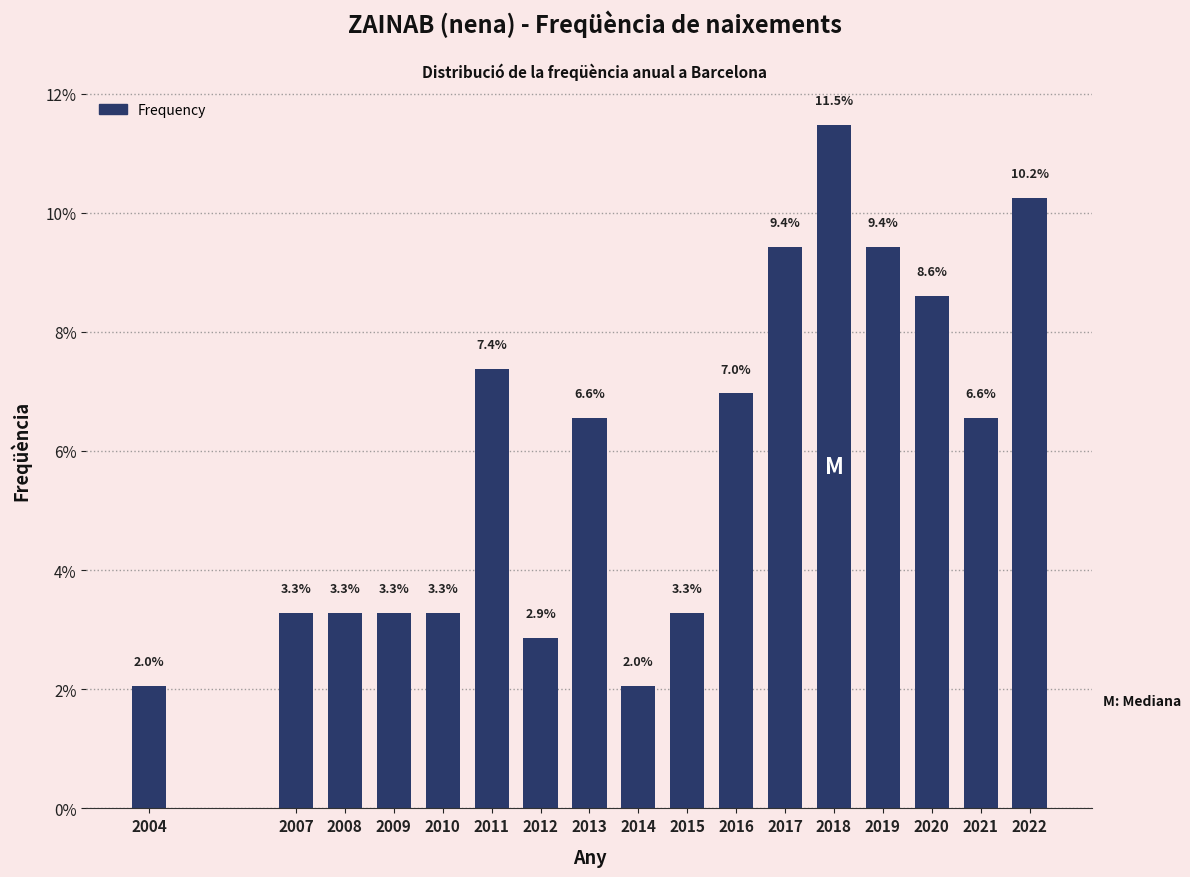

Reading left to right, what are all the values shown in this chart?

2.0	3.3	3.3	3.3	3.3	7.4	2.9	6.6	2.0	3.3	7.0	9.4	11.5	9.4	8.6	6.6	10.2